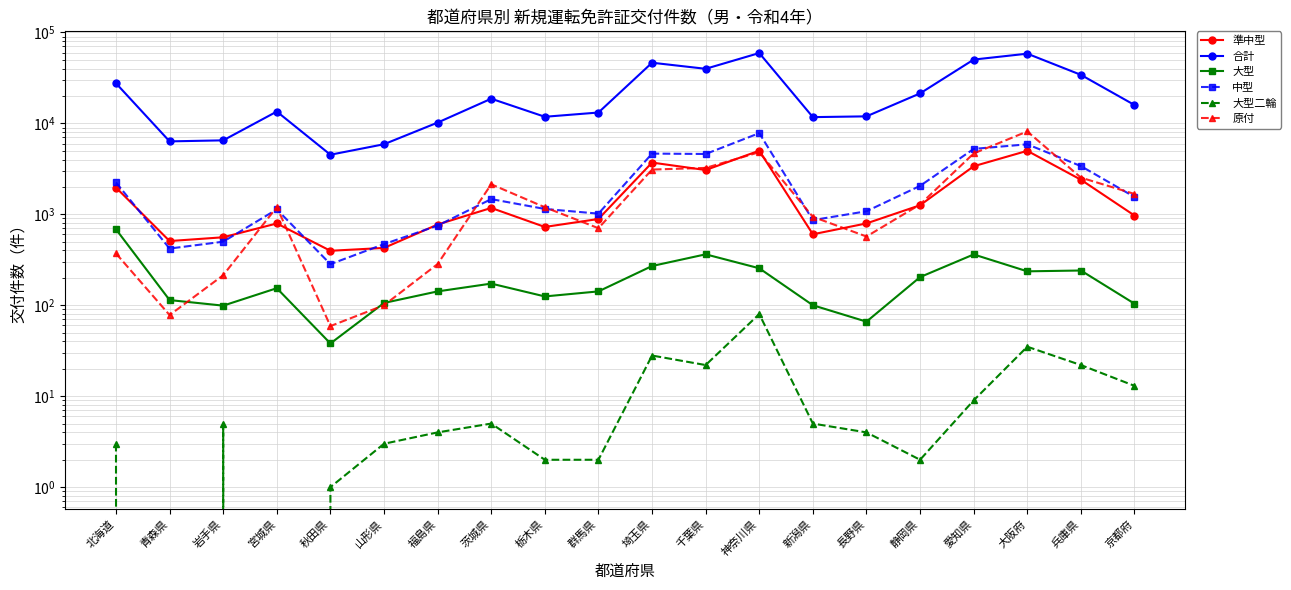

True or false: 準中型 has a value of 652 at 秋田県.

False